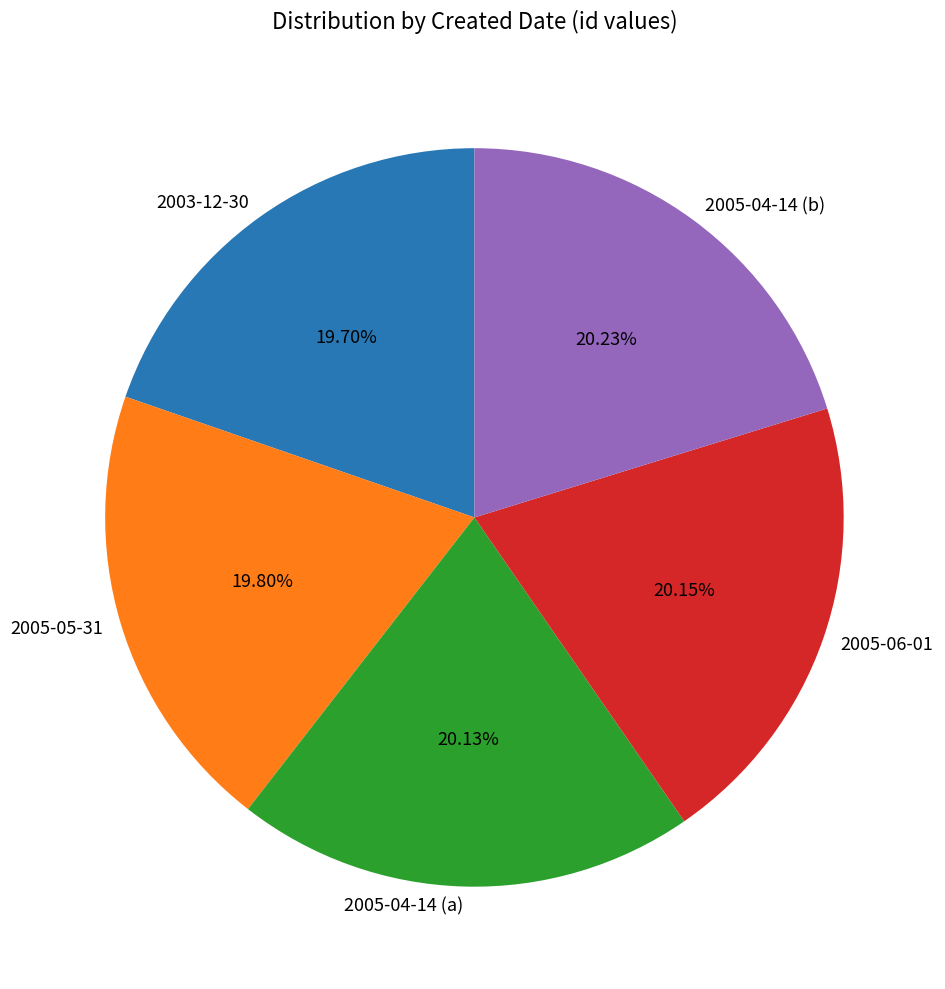

Does 2003-12-30 represent more than half of the total?

No